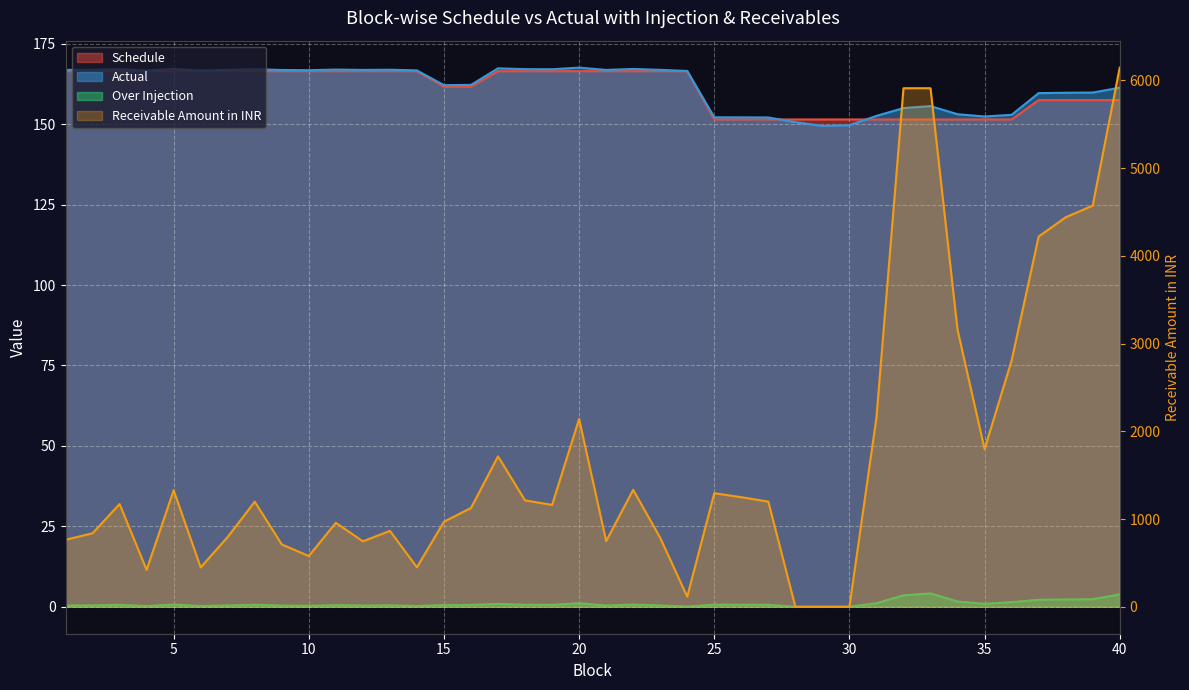

Where does the Schedule series first go above 166?

1